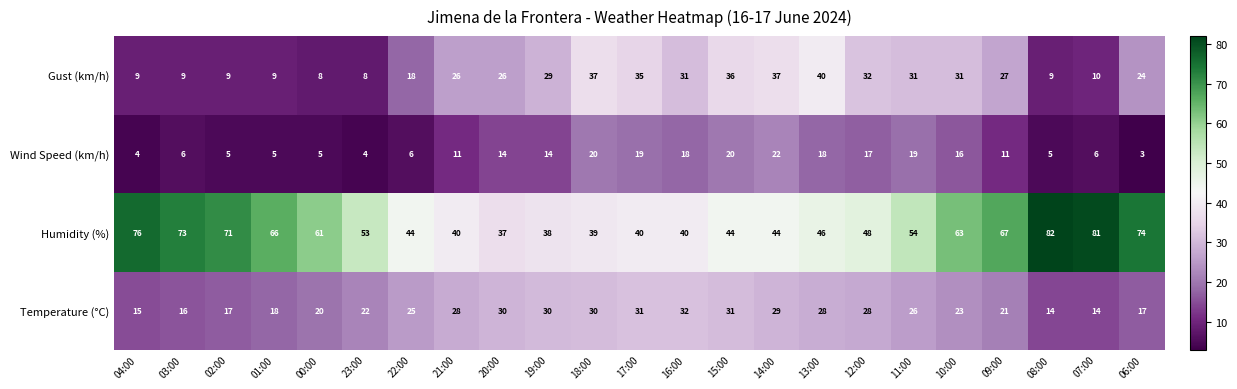

What is the difference between the Temperature (°C) values at 23:00 and 02:00?

5